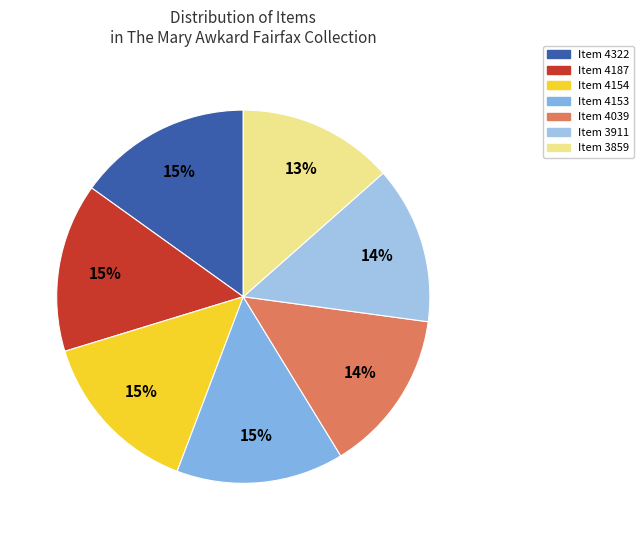

Combined, do Item 3859 and Item 4154 account for over 50%?

No